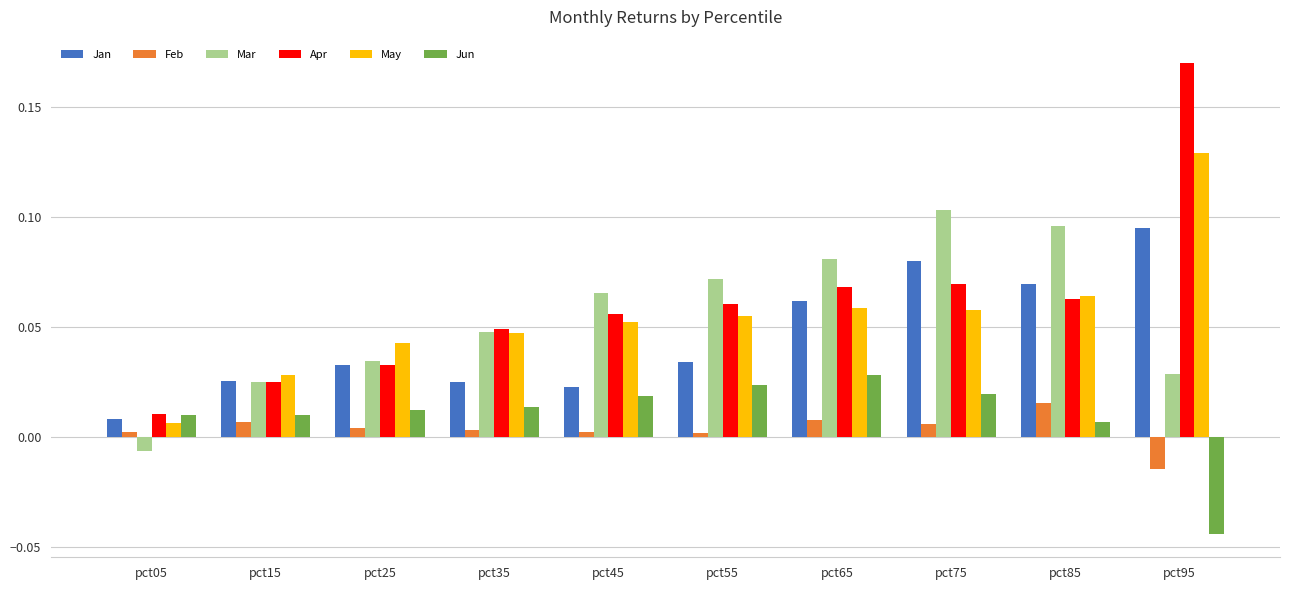

The value of Feb at pct25 is 0.0. True or false?

True